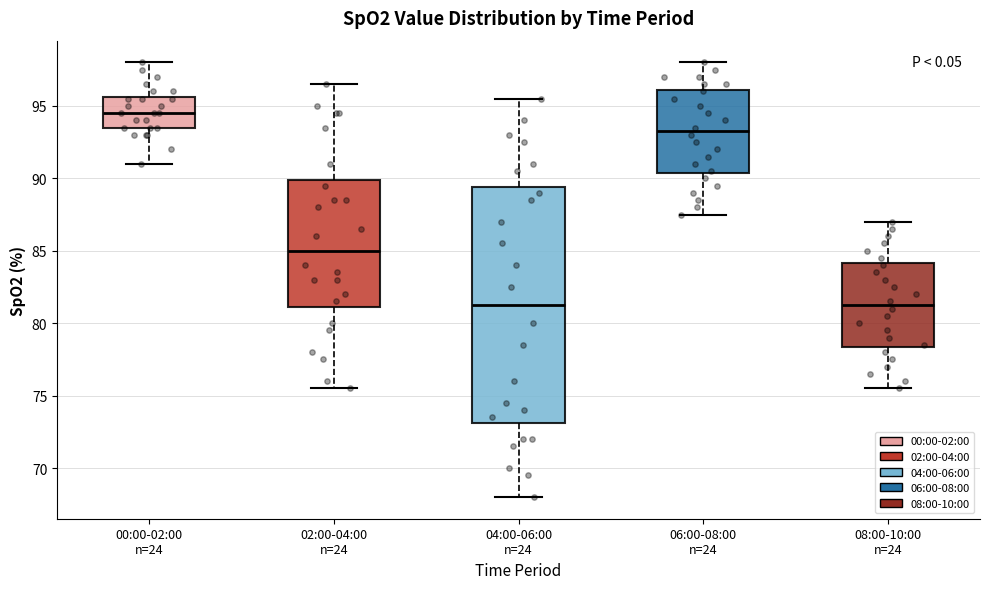

Reading left to right, transcribe this box plot: for each box, give where its median line is, the range the box spans, and where its two whiskers end, as read against the y-axis. The values are not printed on the chart, so give them approximately, as read against the axis.

00:00-02:00 n=24: median 94.5, box 93.5 to 95.5, whiskers 91.0 to 98.0
02:00-04:00 n=24: median 85.0, box 81.0 to 90.0, whiskers 75.5 to 96.5
04:00-06:00 n=24: median 81.5, box 73.0 to 89.5, whiskers 68.0 to 95.5
06:00-08:00 n=24: median 93.5, box 90.5 to 96.0, whiskers 87.5 to 98.0
08:00-10:00 n=24: median 81.5, box 78.5 to 84.0, whiskers 75.5 to 87.0